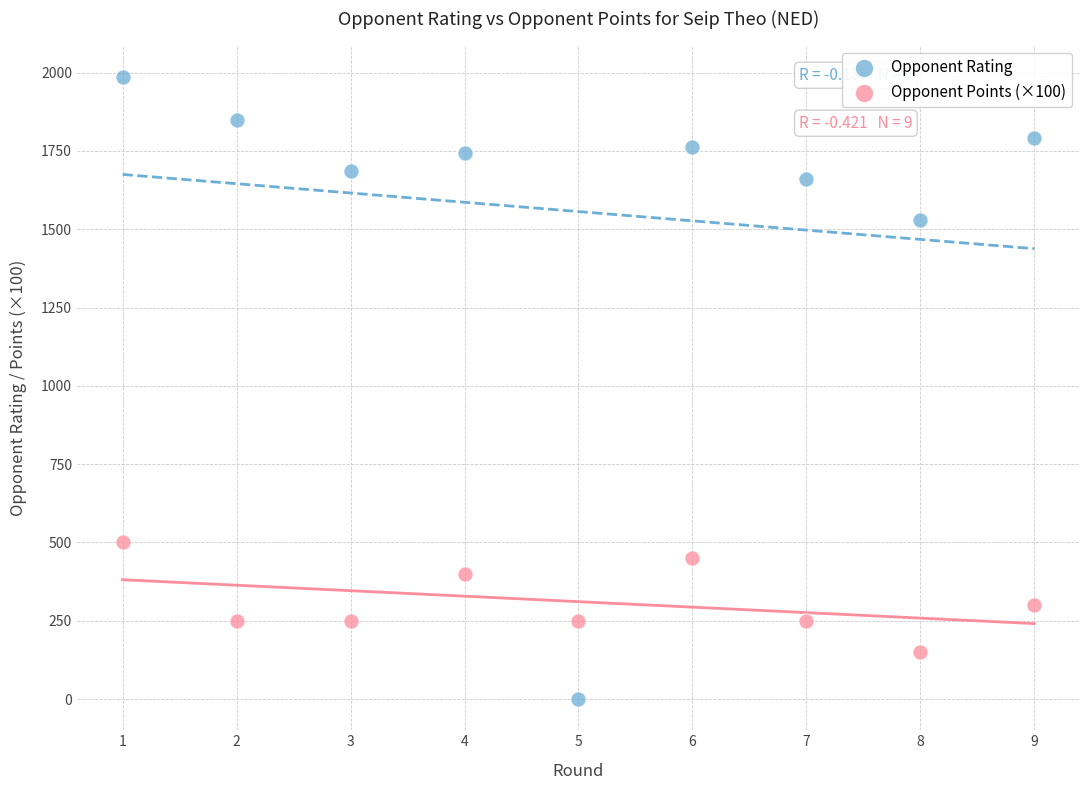

Which series contains the lowest Y value?

Opponent Rating